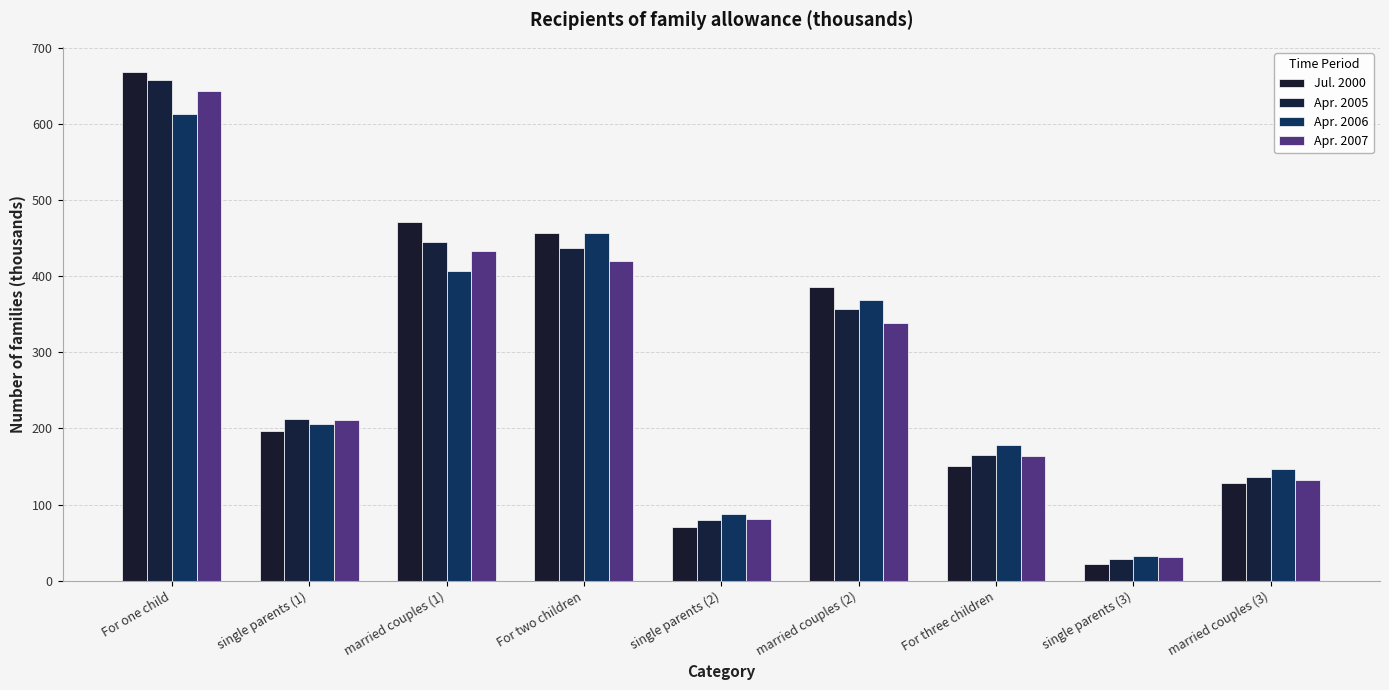

How many distinct data groups are displayed?

4